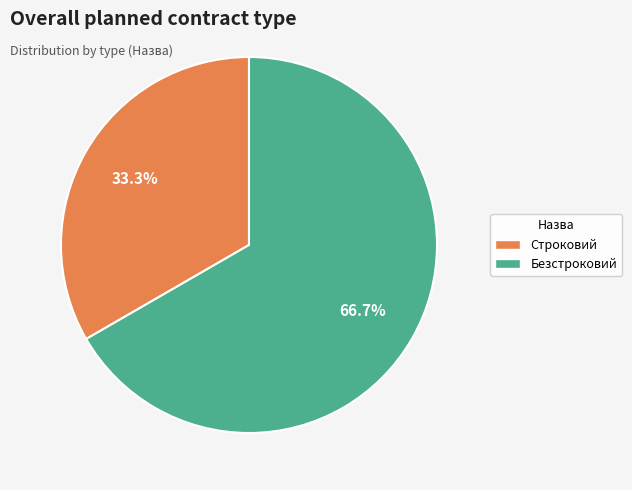

Combined, do Безстроковий and Строковий account for over 50%?

Yes